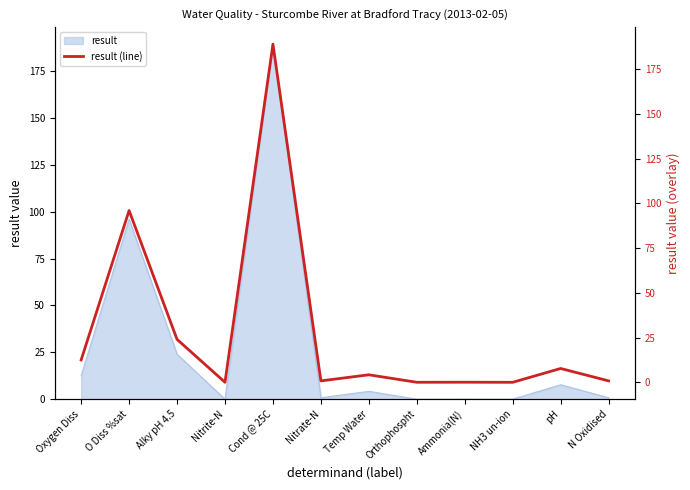

What is the average value?

27.9